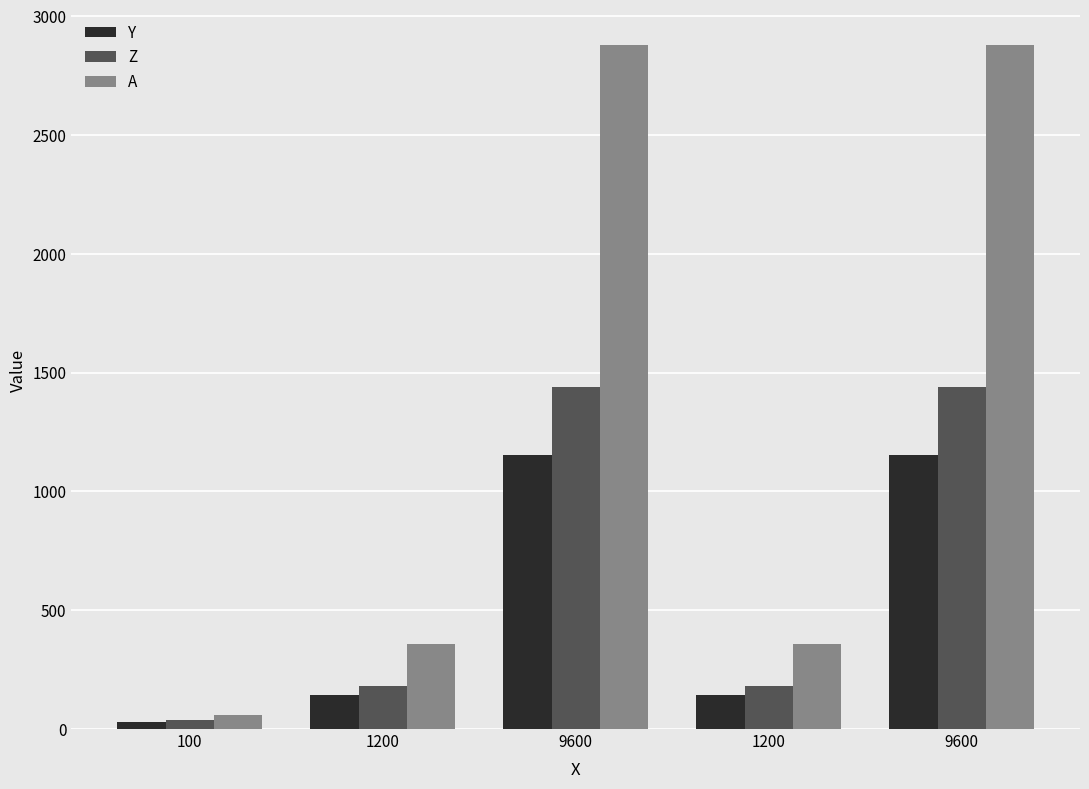

What are all the series names shown in the legend?

Y, Z, A